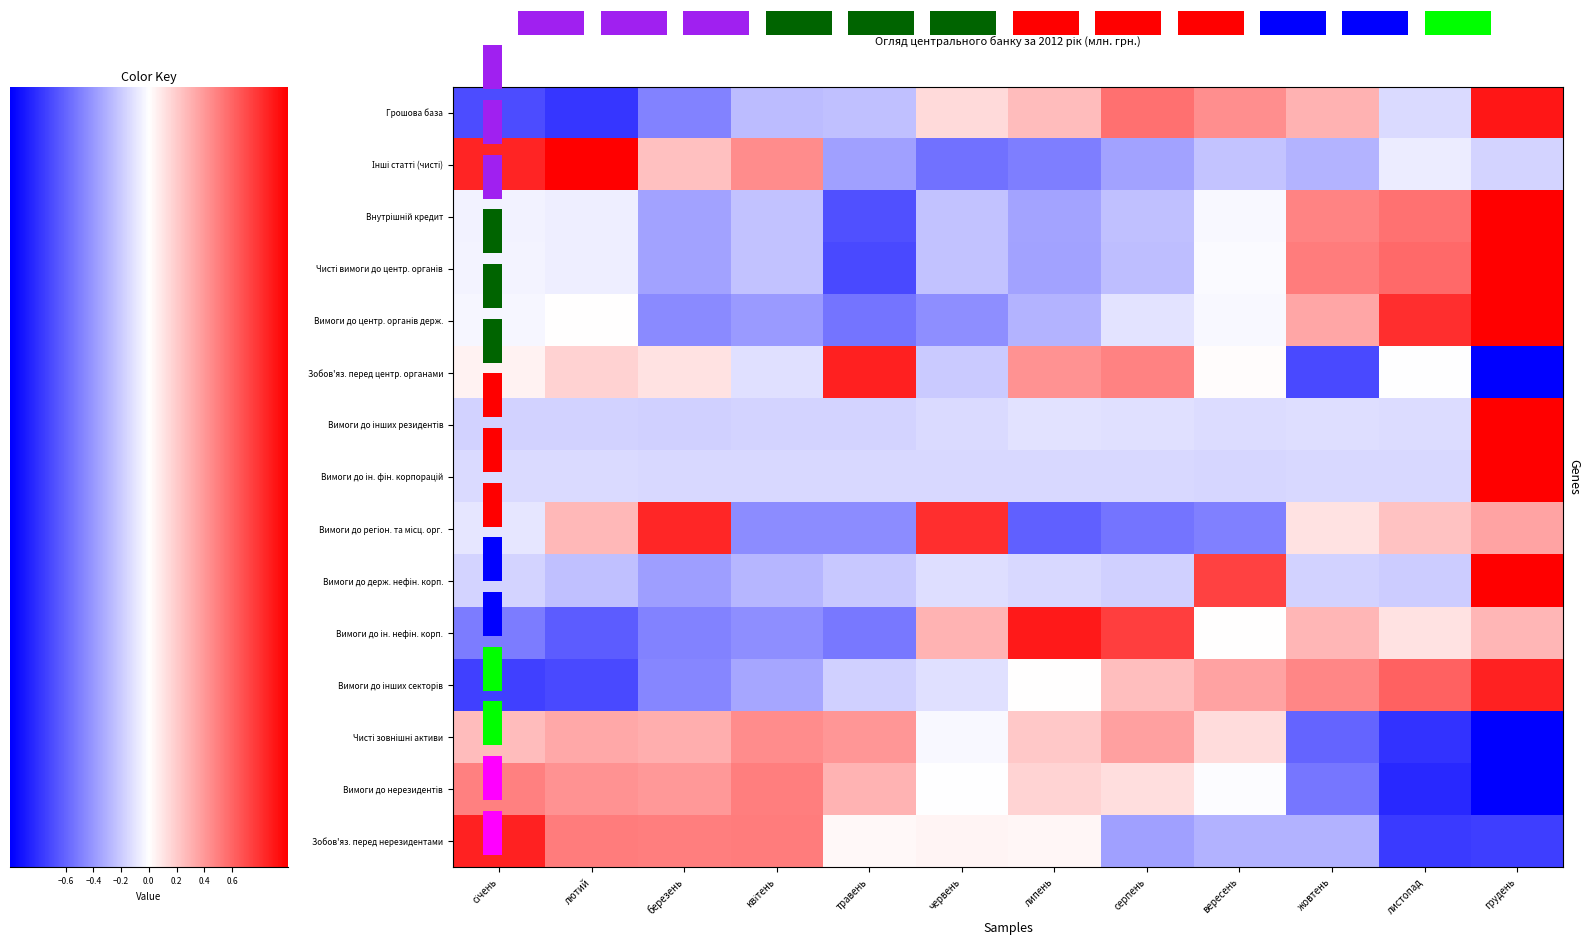

Reading right to left, extract all data points from this chart.

Грошова база: грудень=1.8	листопад=-0.3	жовтень=0.6	вересень=0.9	серпень=1.1	липень=0.5	червень=0.3	травень=-0.5	квітень=-0.5	березень=-1.0	лютий=-1.6	січень=-1.4
Інші статті (чисті): грудень=-0.3	листопад=-0.2	жовтень=-0.6	вересень=-0.5	серпень=-0.7	липень=-1.0	червень=-1.1	травень=-0.7	квітень=0.9	березень=0.5	лютий=2.0	січень=1.7
Внутрішній кредит: грудень=2.0	листопад=1.1	жовтень=1.0	вересень=-0.1	серпень=-0.5	липень=-0.7	червень=-0.5	травень=-1.4	квітень=-0.5	березень=-0.7	лютий=-0.1	січень=-0.1
Чисті вимоги до центр. органів: грудень=2.0	листопад=1.2	жовтень=1.0	вересень=-0.0	серпень=-0.5	липень=-0.7	червень=-0.5	травень=-1.4	квітень=-0.5	березень=-0.7	лютий=-0.1	січень=-0.1
Вимоги до центр. органів держ.: грудень=2.0	листопад=1.6	жовтень=0.7	вересень=-0.0	серпень=-0.2	липень=-0.6	червень=-0.9	травень=-1.1	квітень=-0.8	березень=-0.9	лютий=0.0	січень=-0.1
Зобов'яз. перед центр. органами: грудень=-2.0	листопад=-0.0	жовтень=-1.4	вересень=0.0	серпень=1.0	липень=0.8	червень=-0.4	травень=1.7	квітень=-0.2	березень=0.2	лютий=0.4	січень=0.1
Вимоги до інших резидентів: грудень=2.0	листопад=-0.3	жовтень=-0.3	вересень=-0.3	серпень=-0.2	липень=-0.2	червень=-0.3	травень=-0.3	квітень=-0.3	березень=-0.4	лютий=-0.4	січень=-0.4
Вимоги до ін. фін. корпорацій: грудень=2.0	листопад=-0.3	жовтень=-0.3	вересень=-0.3	серпень=-0.3	липень=-0.3	червень=-0.3	травень=-0.3	квітень=-0.3	березень=-0.3	лютий=-0.3	січень=-0.3
Вимоги до регіон. та місц. орг.: грудень=0.7	листопад=0.5	жовтень=0.2	вересень=-1.0	серпень=-1.1	липень=-1.2	червень=1.6	травень=-0.9	квітень=-0.9	березень=1.7	лютий=0.5	січень=-0.2
Вимоги до держ. нефін. корп.: грудень=2.0	листопад=-0.4	жовтень=-0.4	вересень=1.5	серпень=-0.4	липень=-0.3	червень=-0.3	травень=-0.4	квітень=-0.6	березень=-0.8	лютий=-0.5	січень=-0.3
Вимоги до ін. нефін. корп.: грудень=0.6	листопад=0.2	жовтень=0.6	вересень=0.0	серпень=1.5	липень=1.8	червень=0.6	травень=-1.1	квітень=-0.9	березень=-1.0	лютий=-1.3	січень=-1.0
Вимоги до інших секторів: грудень=1.7	листопад=1.2	жовтень=0.9	вересень=0.7	серпень=0.5	липень=0.0	червень=-0.2	травень=-0.4	квітень=-0.7	березень=-1.0	лютий=-1.4	січень=-1.5
Чисті зовнішні активи: грудень=-2.0	листопад=-1.6	жовтень=-1.2	вересень=0.3	серпень=0.7	липень=0.4	червень=-0.1	травень=0.8	квітень=0.9	березень=0.6	лютий=0.7	січень=0.5
Вимоги до нерезидентів: грудень=-2.0	листопад=-1.7	жовтень=-1.1	вересень=-0.0	серпень=0.3	липень=0.3	червень=-0.0	травень=0.6	квітень=1.0	березень=0.8	лютий=0.9	січень=1.0
Зобов'яз. перед нерезидентами: грудень=-1.5	листопад=-1.5	жовтень=-0.6	вересень=-0.6	серпень=-0.7	липень=0.1	червень=0.1	травень=0.1	квітень=1.0	березень=1.0	лютий=1.0	січень=1.7